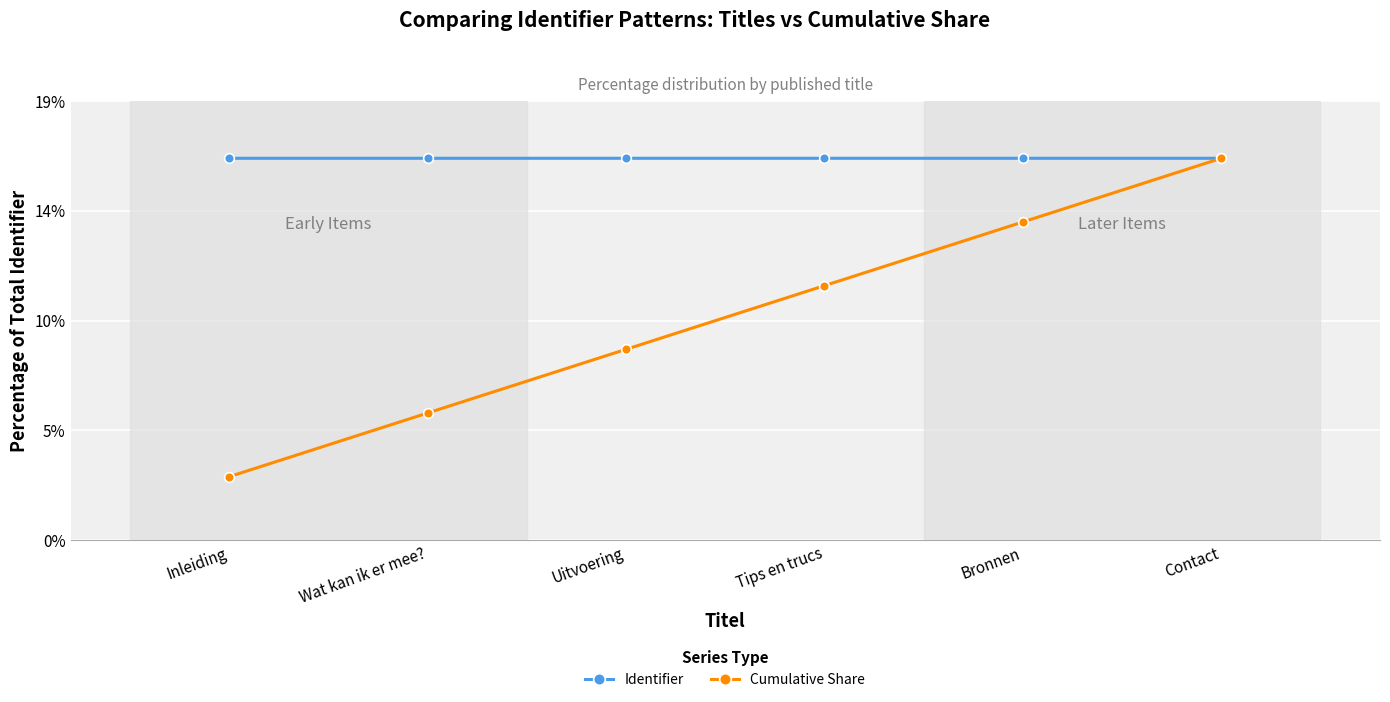

Does the chart have visible grid lines?

Yes